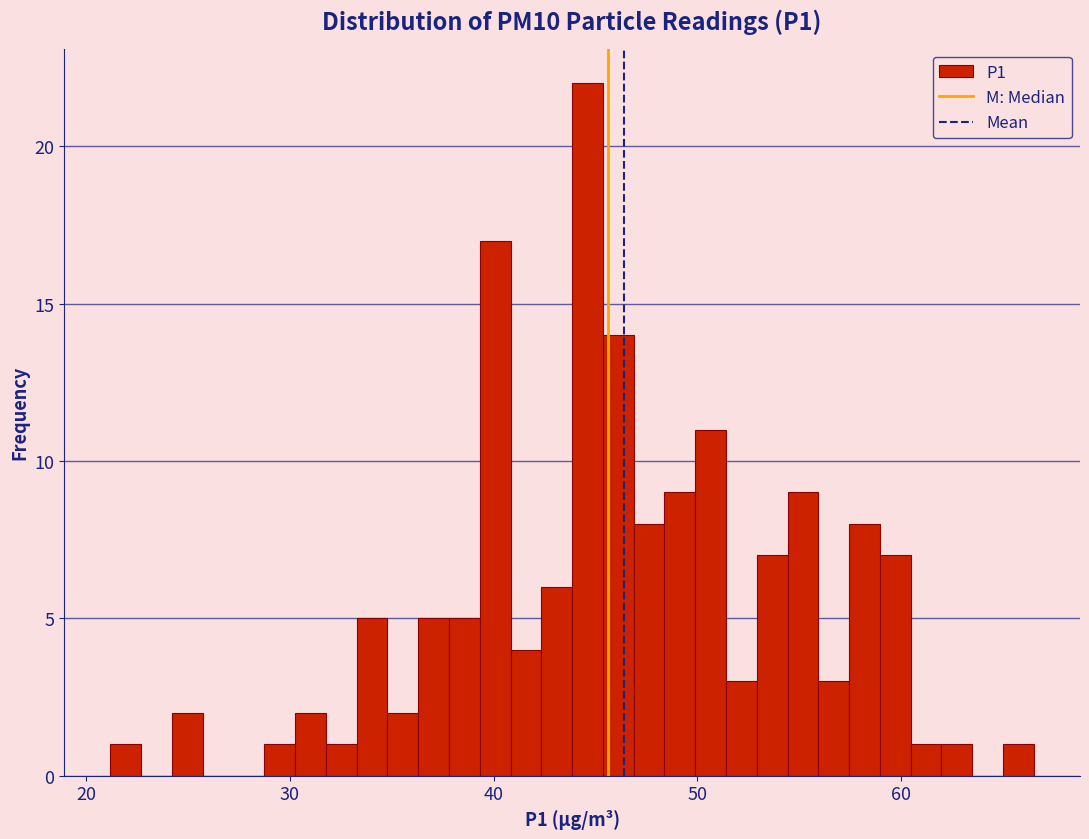

Around what value on the x-axis is the tallest bar? Give the approximate position of its centre, as read against the axis.

45